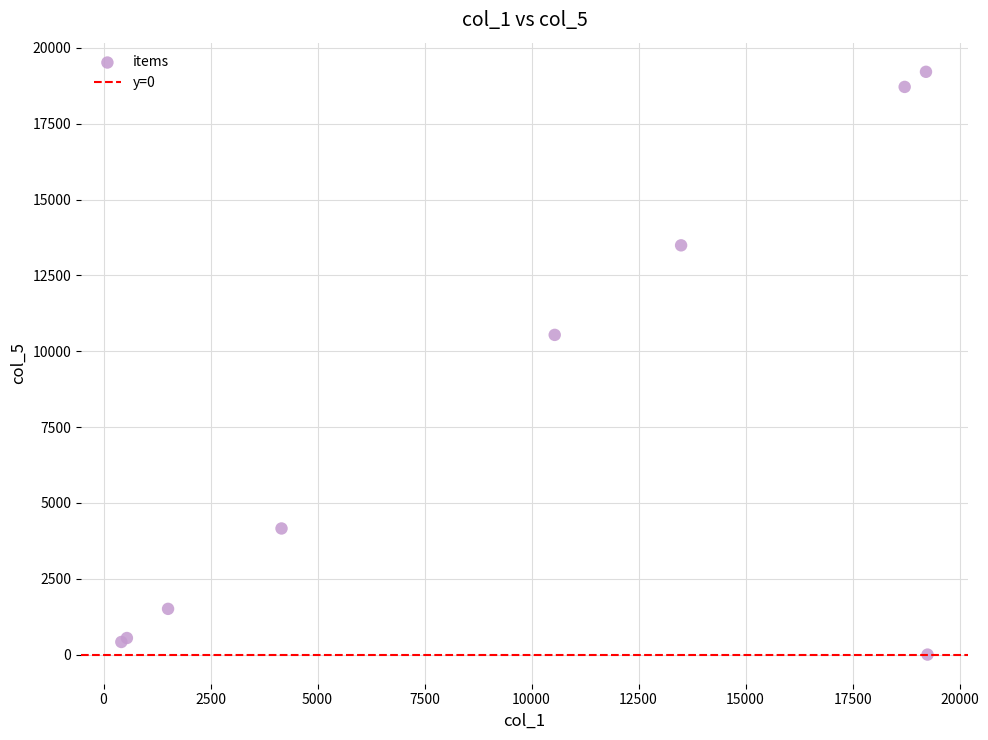

What Y value in the scatter plot is closest to 9607?

10540.9